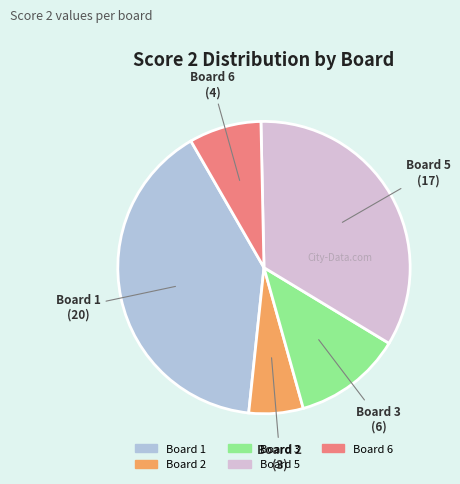

Is there any slice that represents more than half of the pie?

No